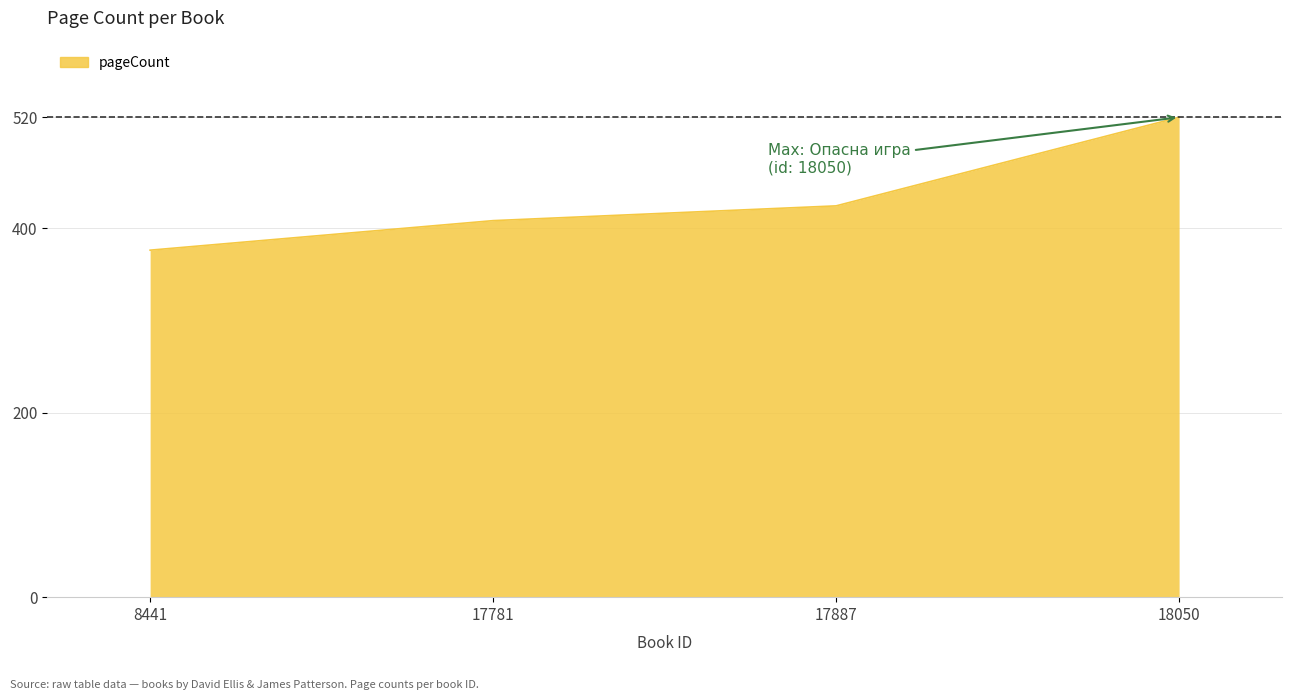

Which category has the lowest value across all series?

8441